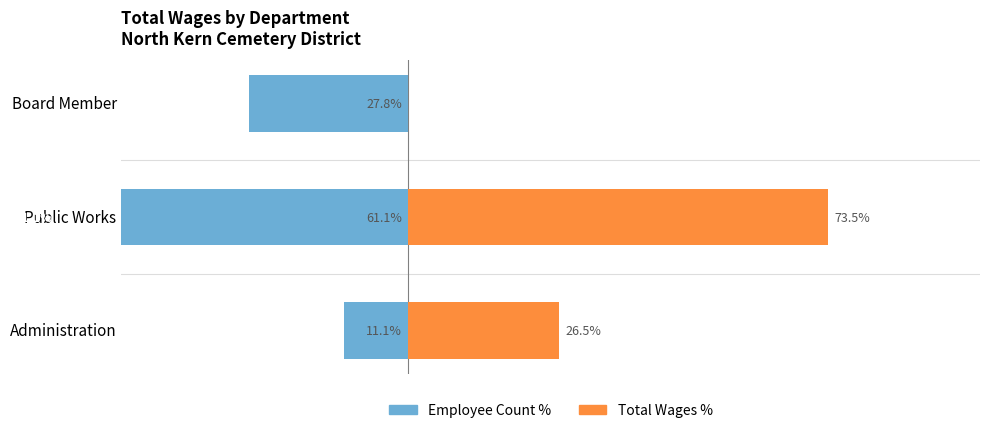

What are all the series names shown in the legend?

Employee Count %, Total Wages %